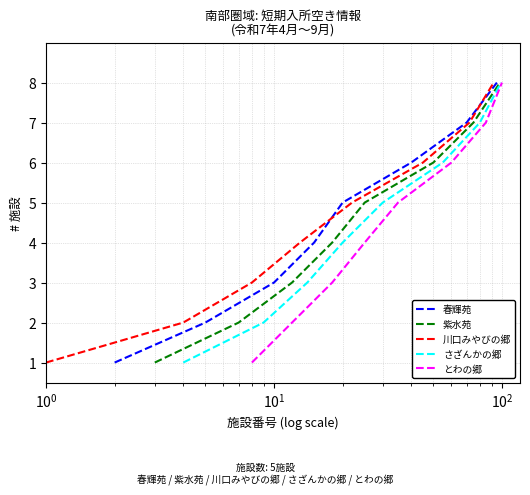

What is the maximum value for 川口みやびの郷?

8